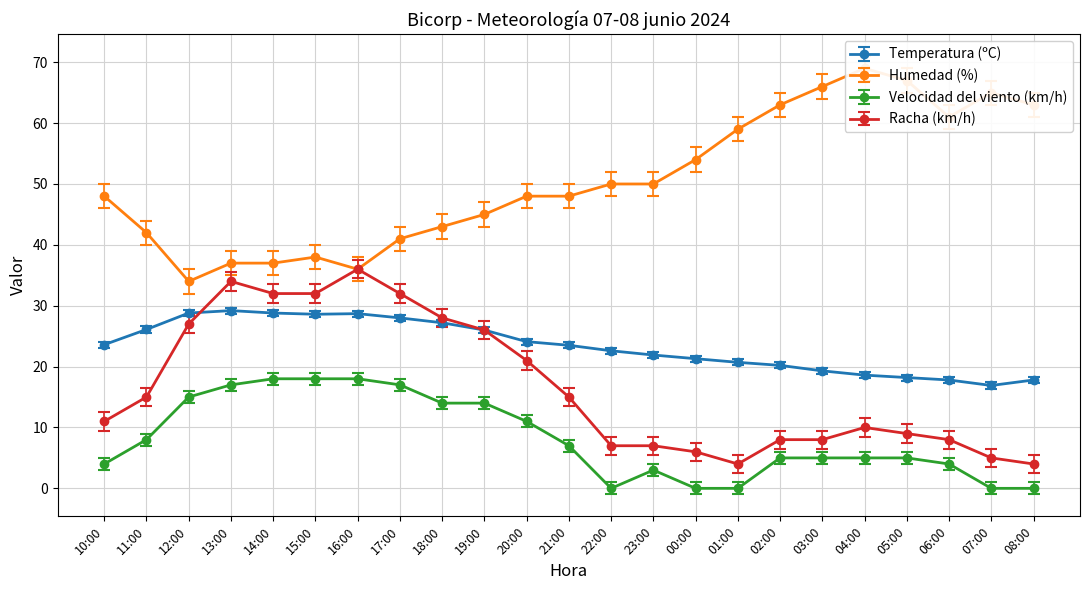

At how many categories does at least one series exceed 44?

15